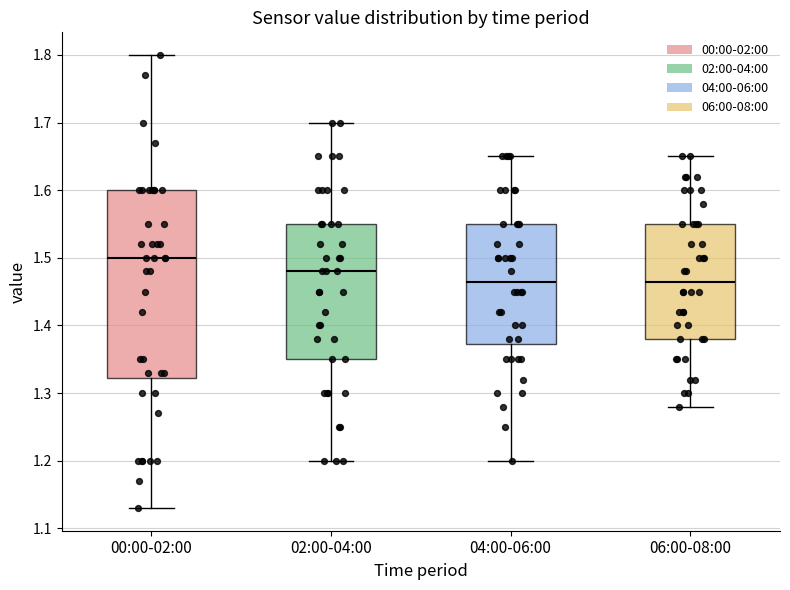

Where is the upper edge of the box for 02:00-04:00 on the y-axis? The values are not printed on the chart, so give them approximately, as read against the axis.

1.55